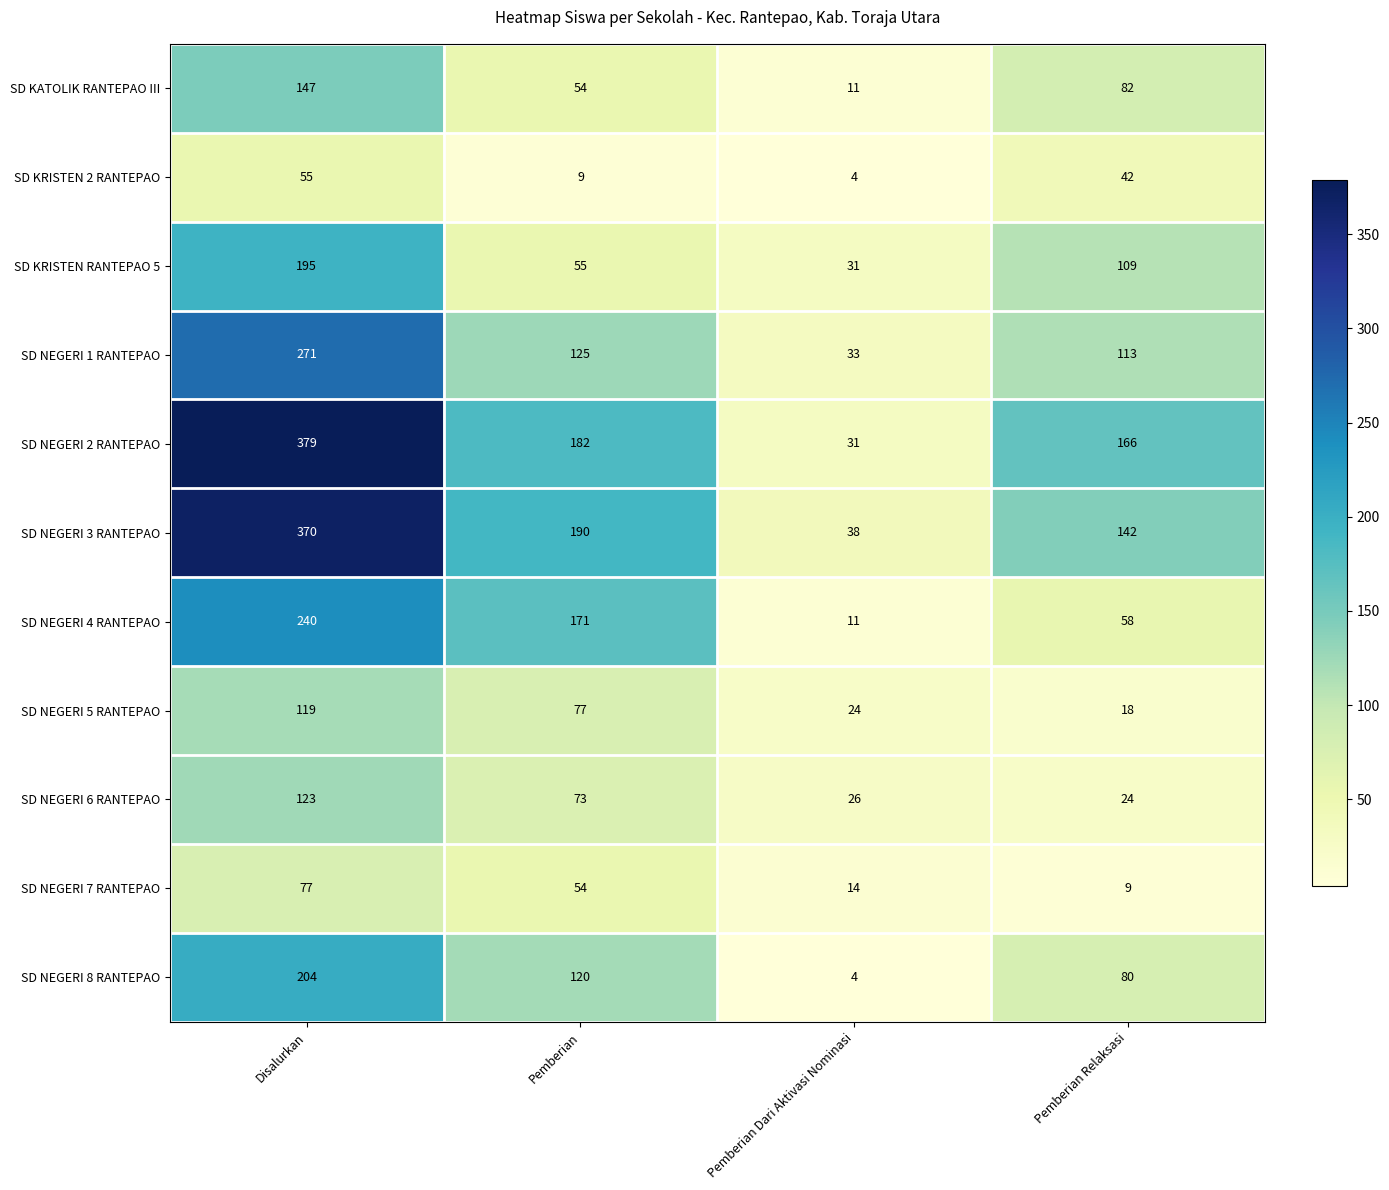

What is the difference between the highest and lowest values at Pemberian?

181